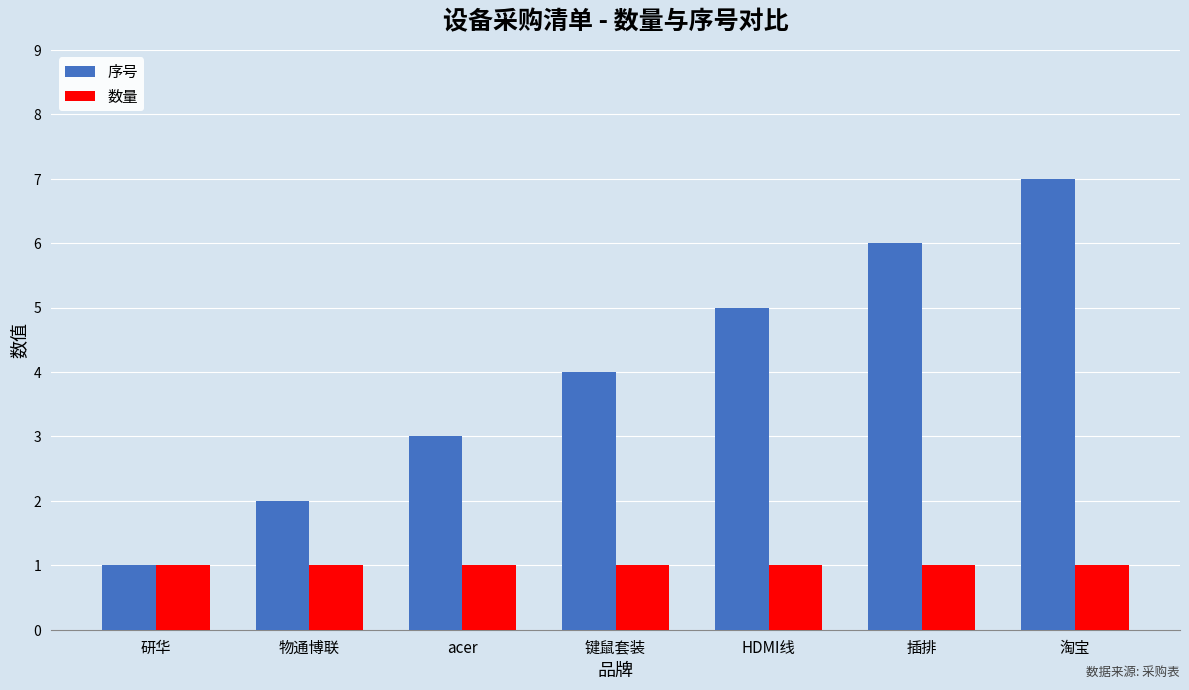

What is the total value across all series at 研华?

2